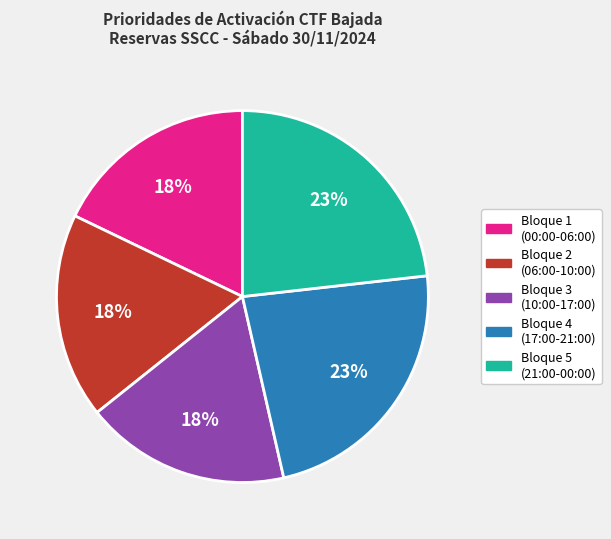

How many segments does this pie chart have?

5